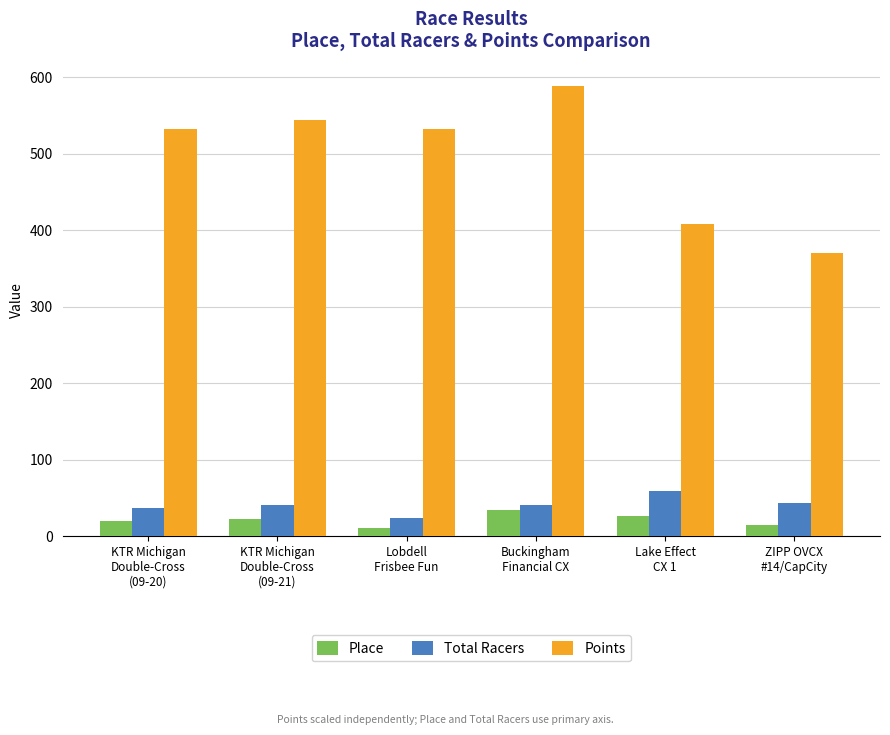

Count the number of categories in the chart.

6